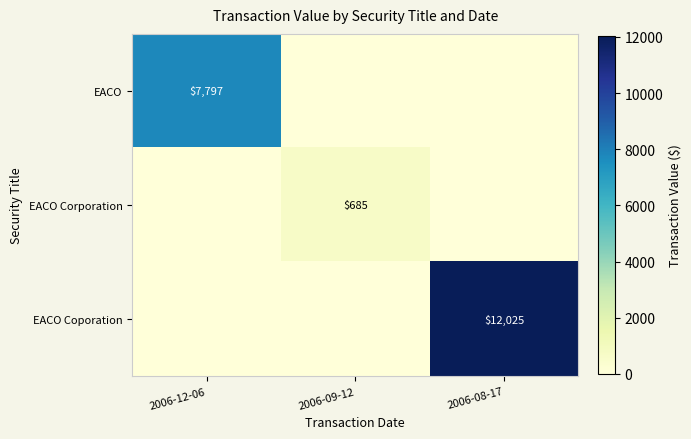

How many values in the EACO Corporation series exceed 0?

1